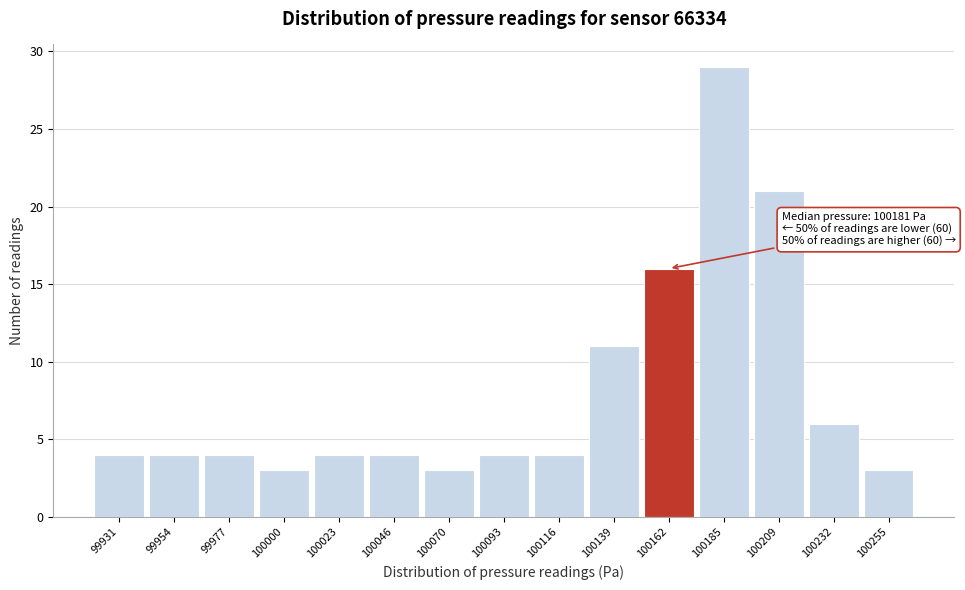

Reading left to right, transcribe all the data shown in this chart.

99931=4	99954=4	99977=4	100000=3	100023=4	100046=4	100070=3	100093=4	100116=4	100139=11	100162=16	100185=29	100209=21	100232=6	100255=3